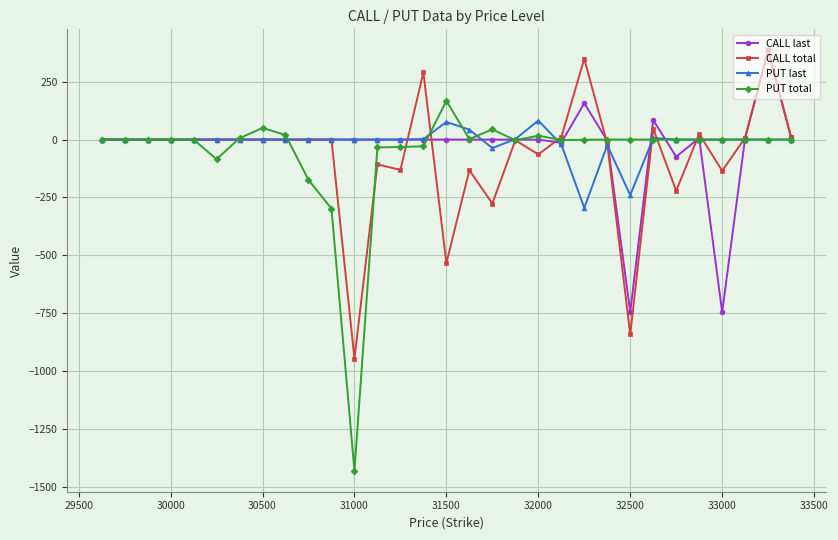

Which label corresponds to the smallest value in the chart?

31000